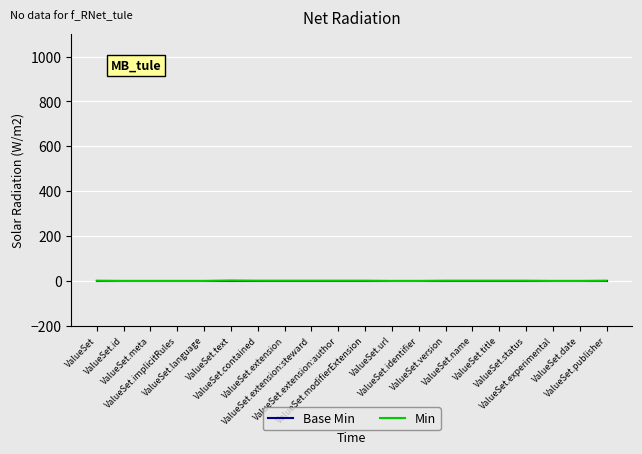

Which series has the widest spread of values?

Min